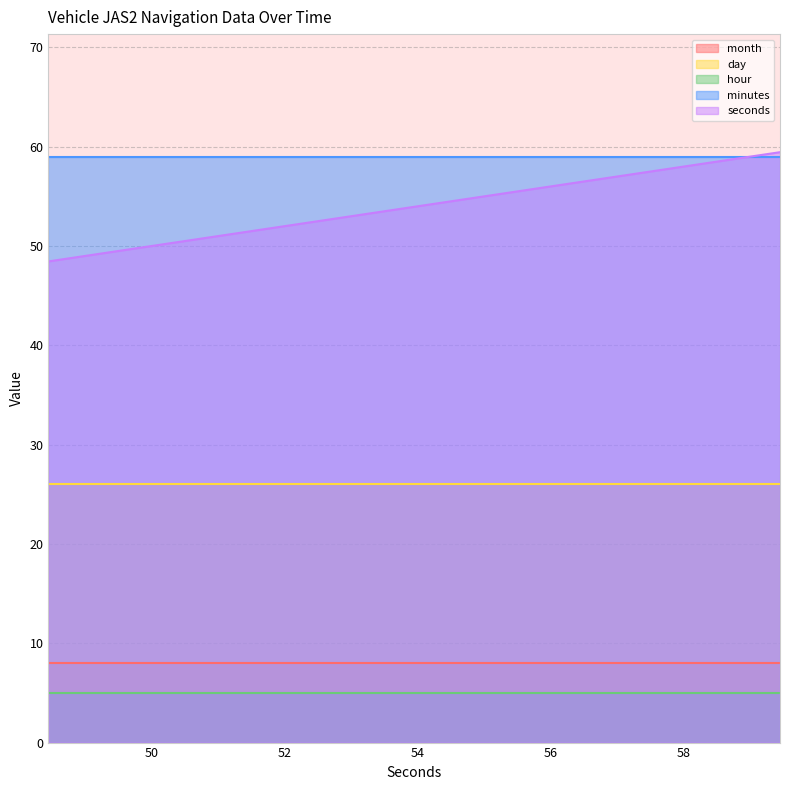

Count the number of categories in the chart.

12